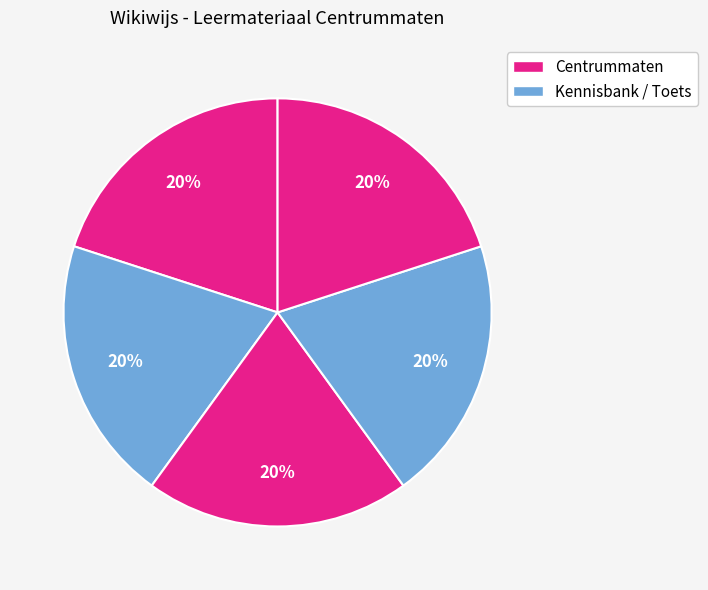

How many slices are in this pie chart?

5